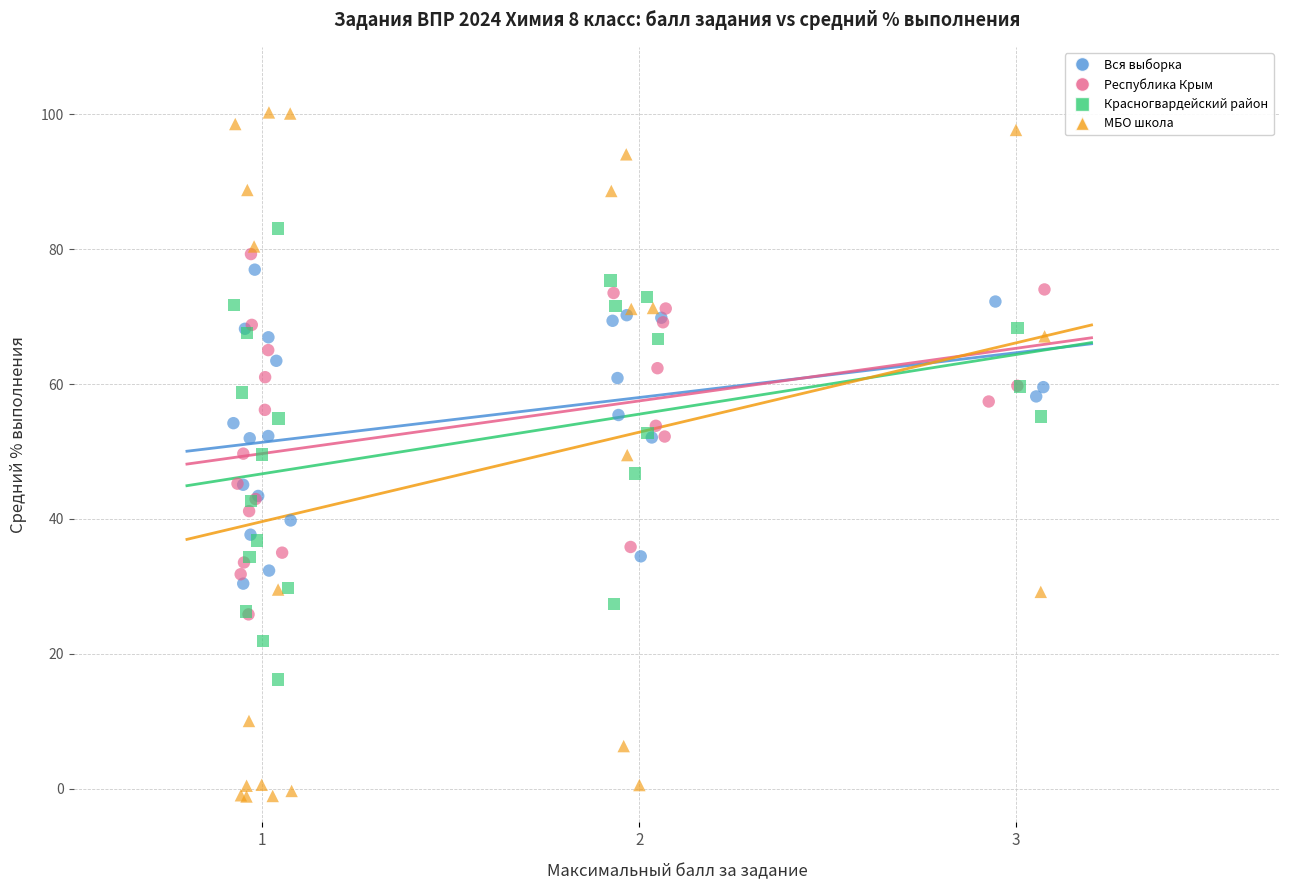

Which series reaches the maximum Y coordinate?

МБО школа